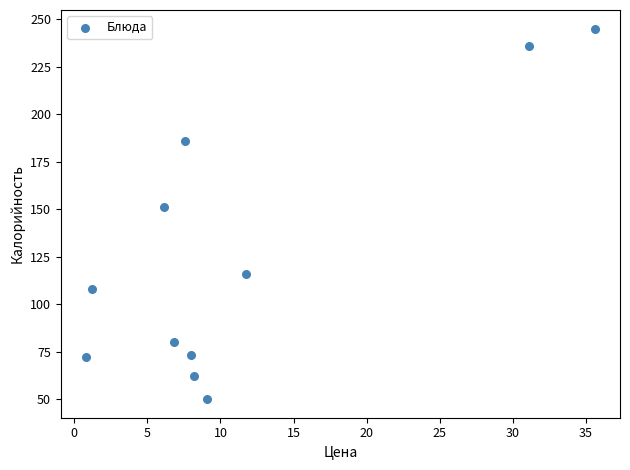

What is the range of Y values (max minus min)?

195